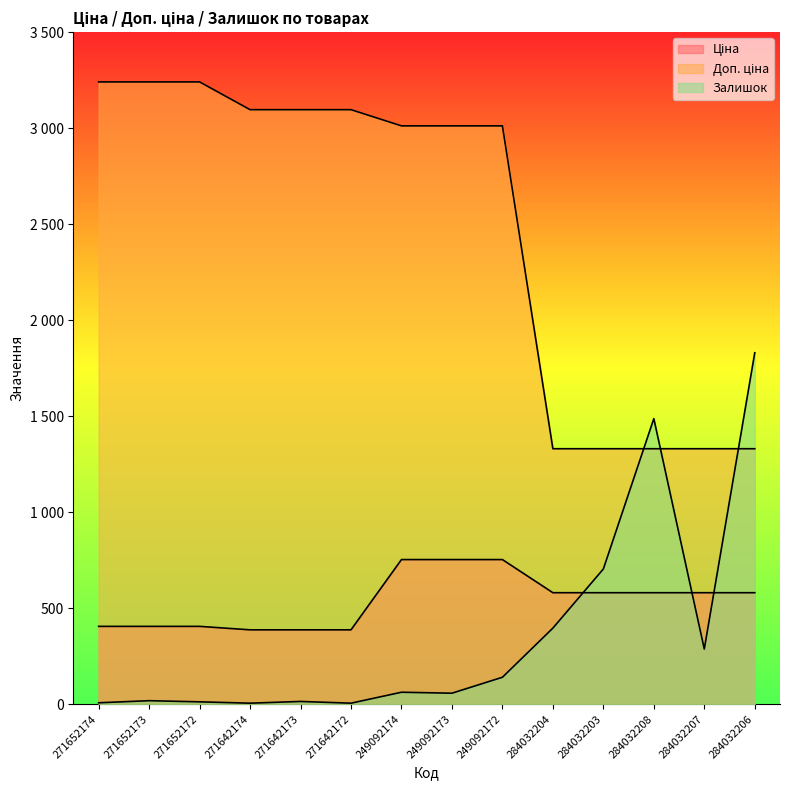

How many times do Залишок and Ціна cross each other?

3